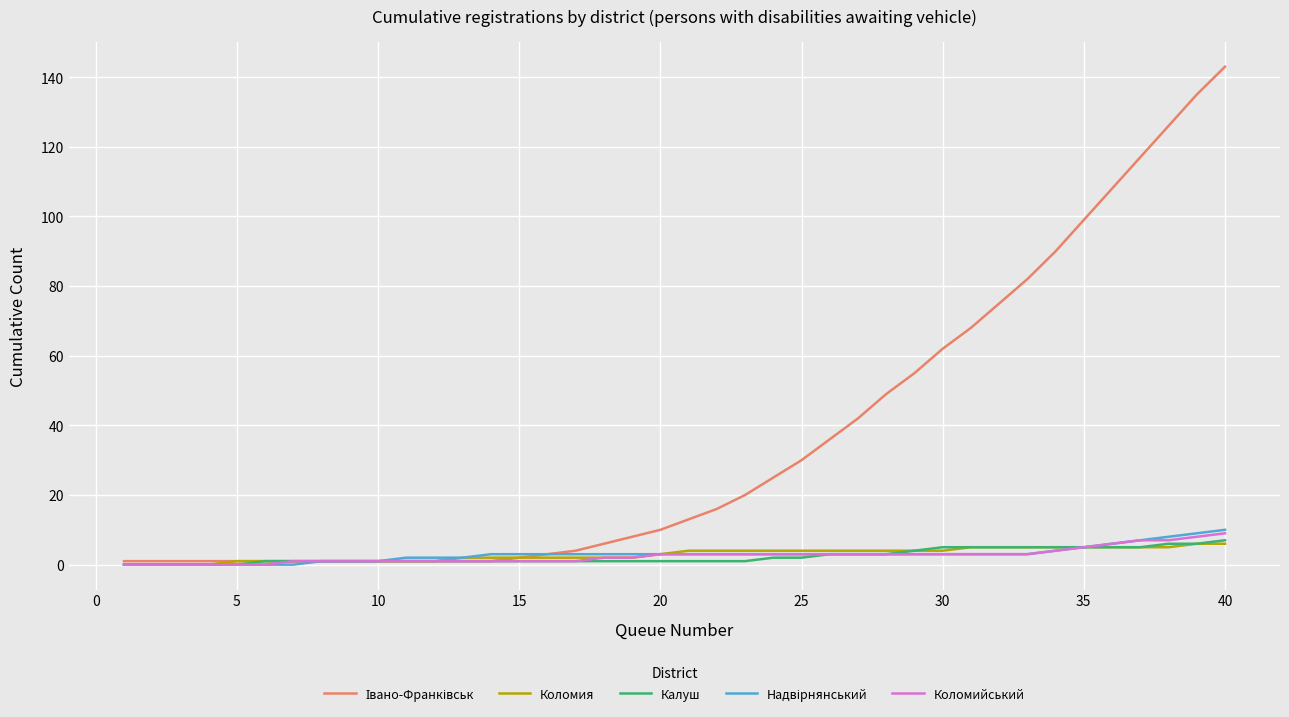

Count the Коломия values in the range 1 to 5.

34